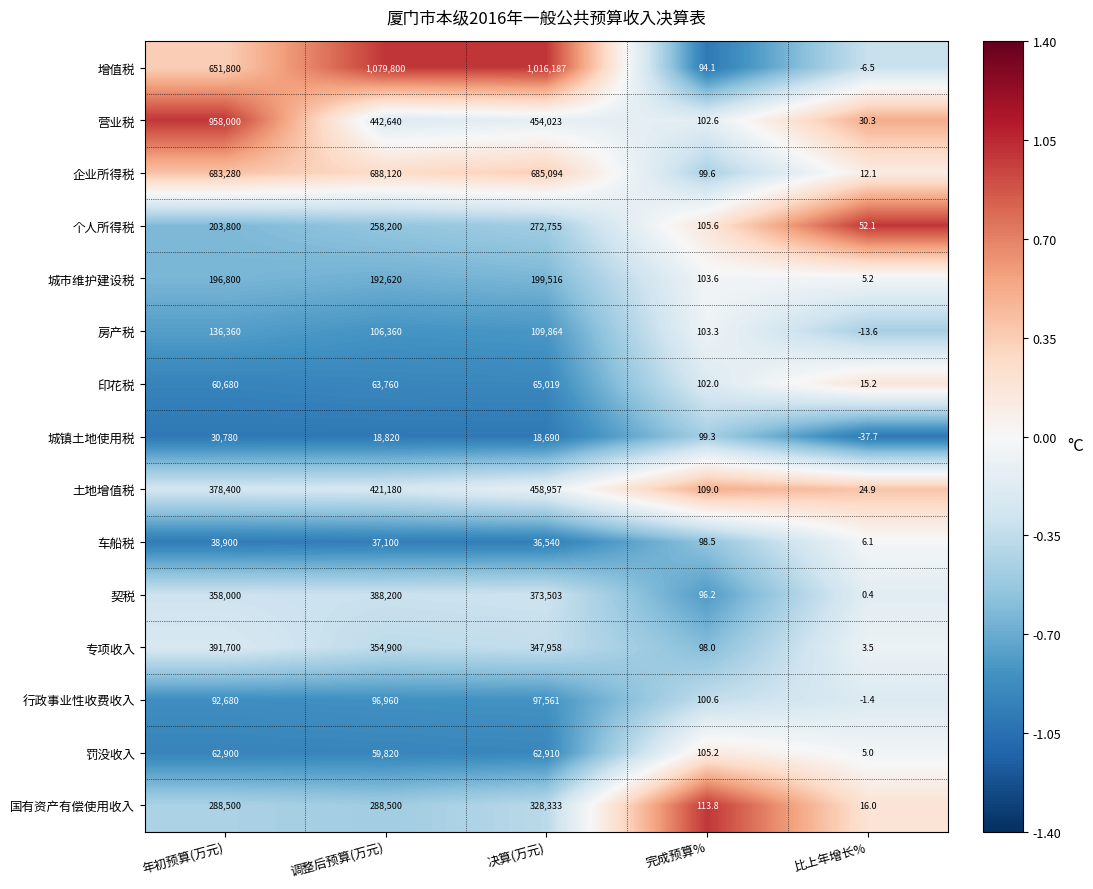

Rank the series by their maximum value, from lowest to highest.

城镇土地使用税, 车船税, 罚没收入, 印花税, 行政事业性收费收入, 房产税, 城市维护建设税, 个人所得税, 国有资产有偿使用收入, 契税, 专项收入, 土地增值税, 企业所得税, 营业税, 增值税